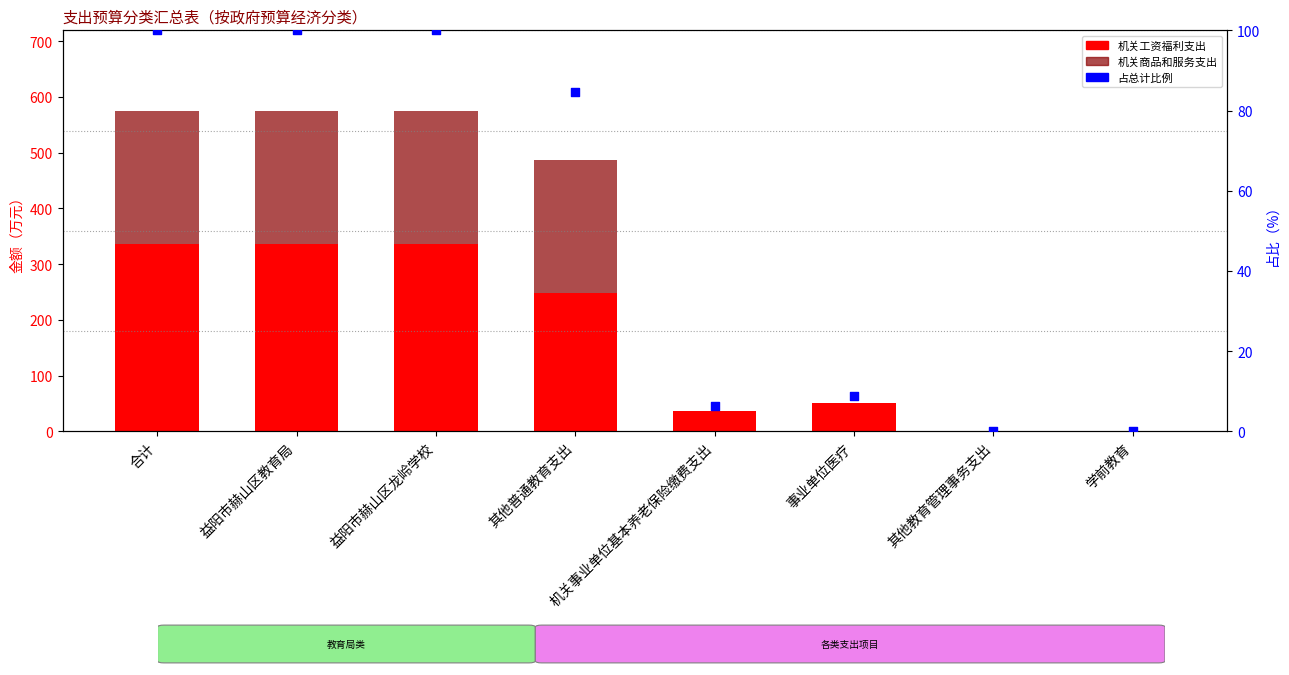

Is the value of 占总计比例 at 学前教育 greater than the value of 机关工资福利支出 at 学前教育?

No